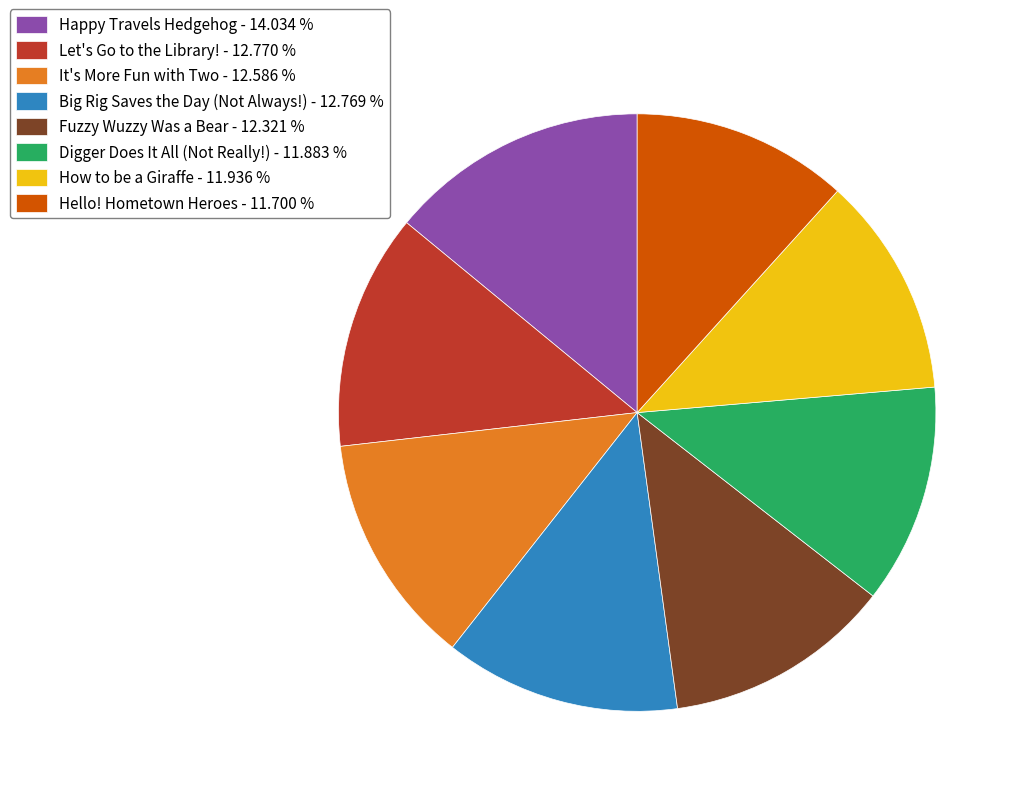

Count the number of slices in the pie.

8